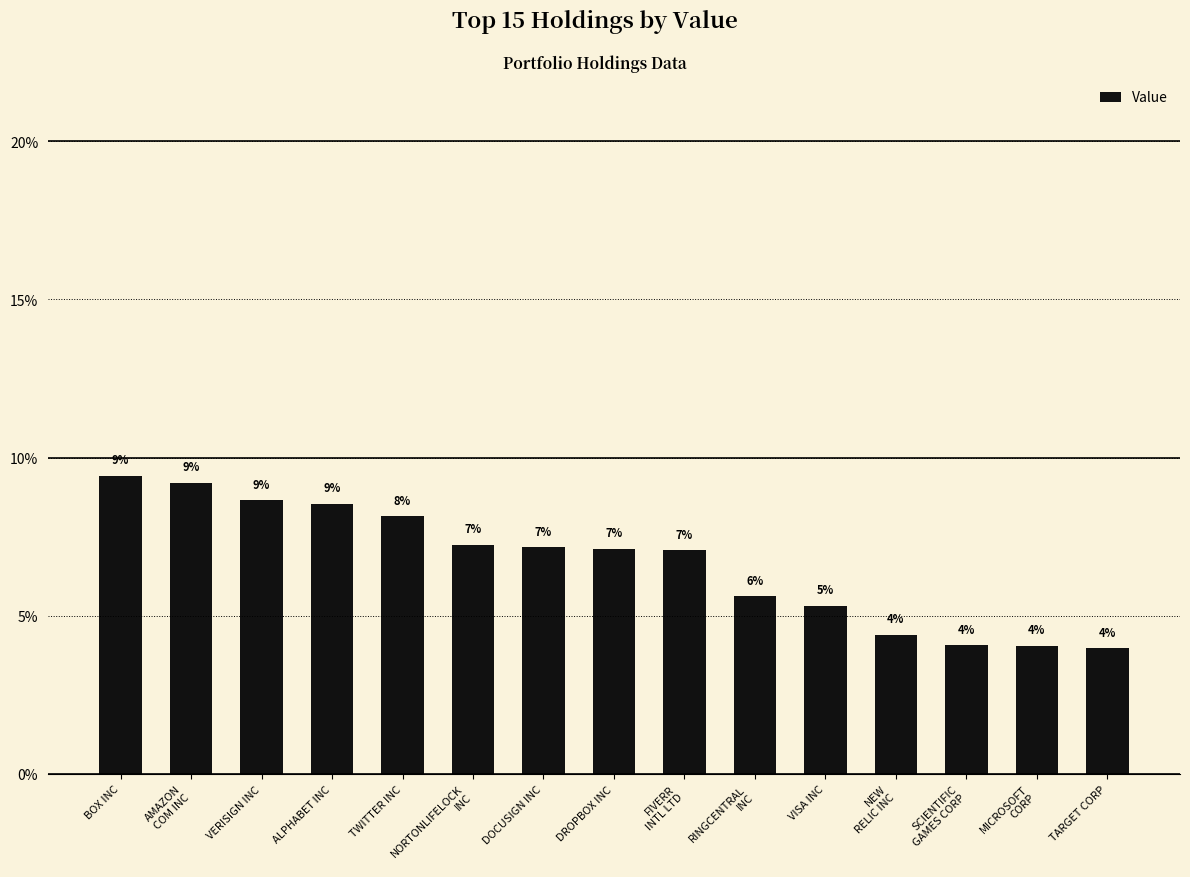

The chart shows a value of 9.2 at AMAZON
COM INC. True or false?

True